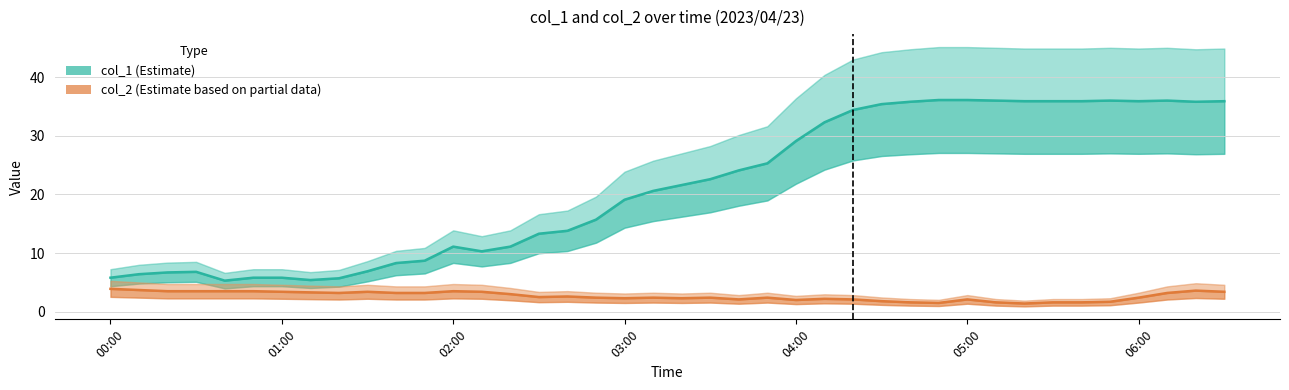

True or false: col_1 and col_2 intersect in this chart.

False